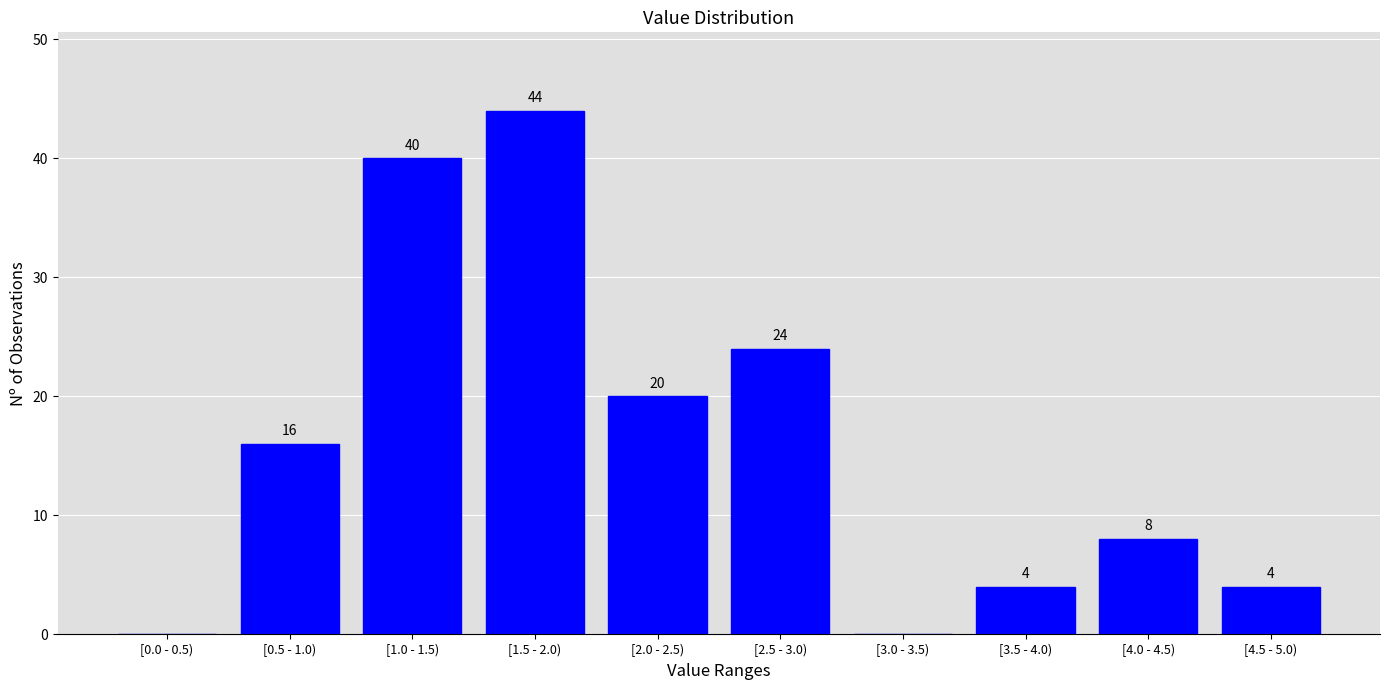

Reading right to left, list all the values displayed in this chart.

[4.5 - 5.0)=4	[4.0 - 4.5)=8	[3.5 - 4.0)=4	[3.0 - 3.5)=0	[2.5 - 3.0)=24	[2.0 - 2.5)=20	[1.5 - 2.0)=44	[1.0 - 1.5)=40	[0.5 - 1.0)=16	[0.0 - 0.5)=0